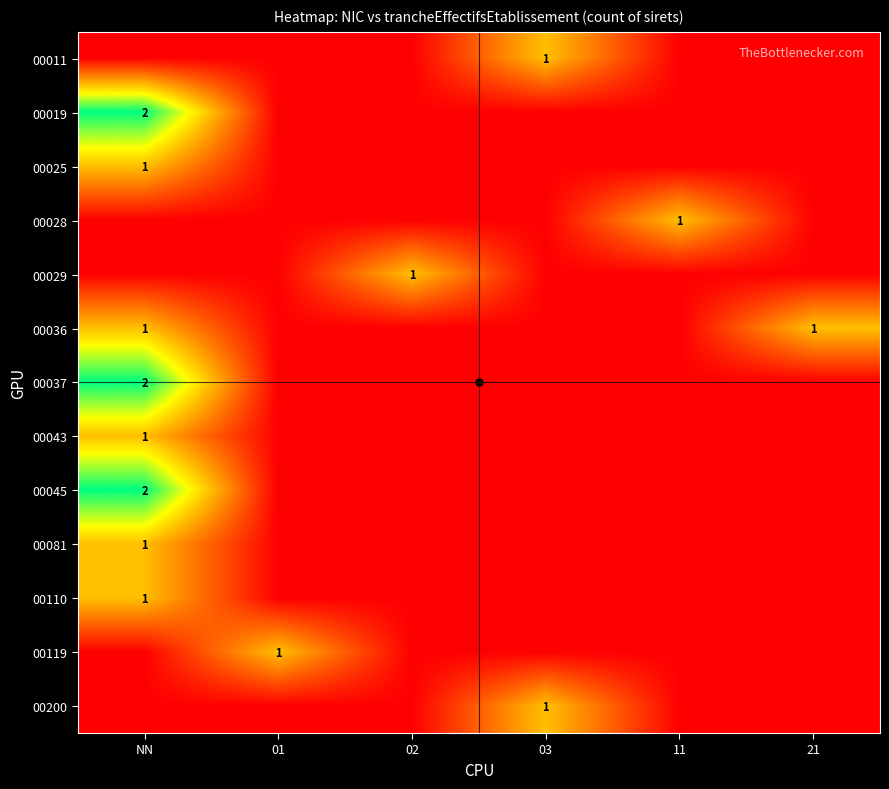

Is it true that 00029 equals 0 at 02?

False